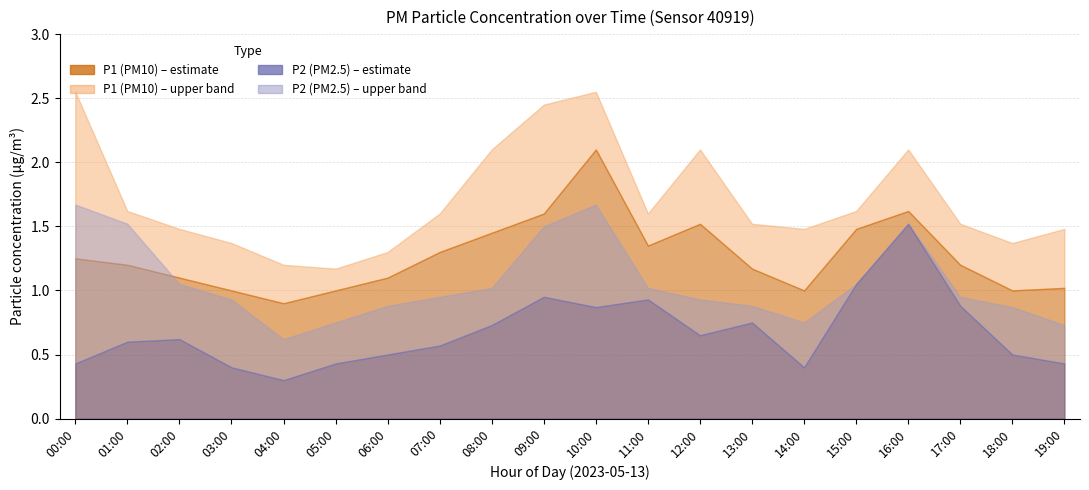

Which series has the largest total across all categories?

P1_upper